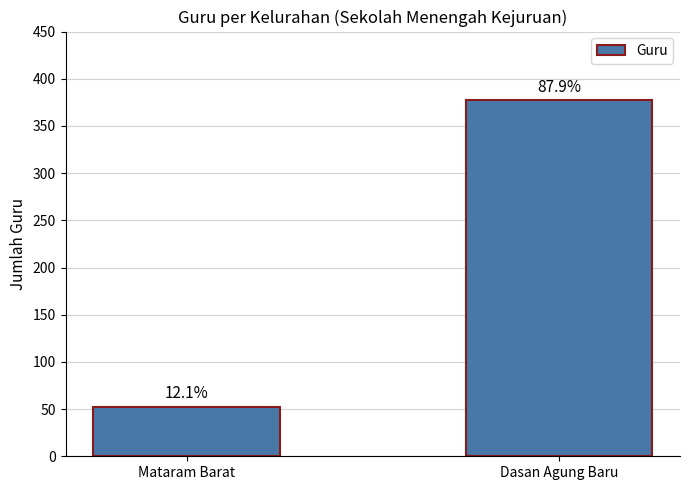

What is the label of the 2nd bar from the right?

Mataram Barat